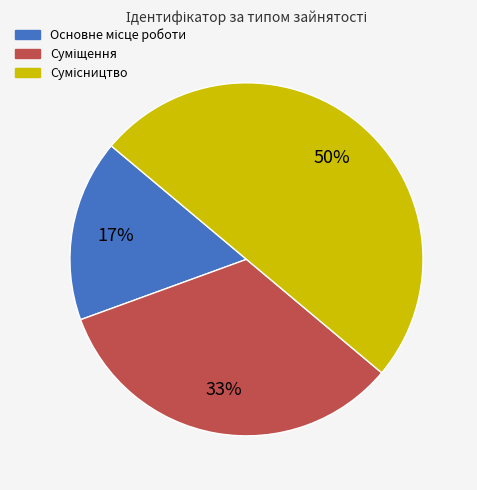

To the nearest percent, what is the difference between the largest and smallest slice percentages?

33%